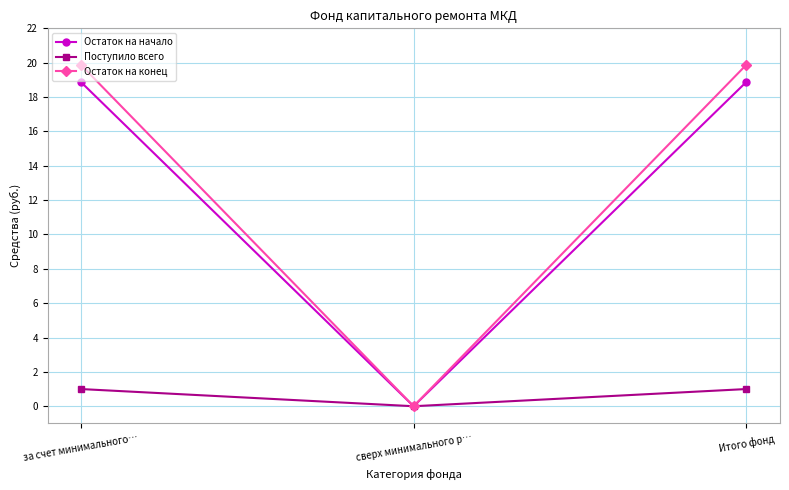

Is this an area chart (filled region under the line)?

No